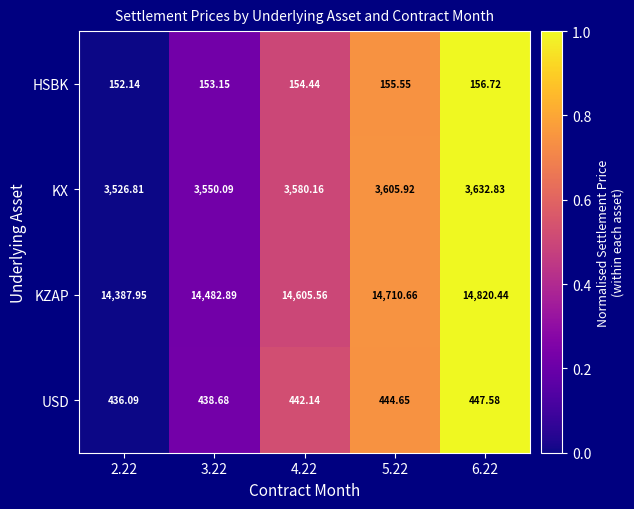

Between 3.22 and 5.22, which series saw the biggest shift?

KZAP